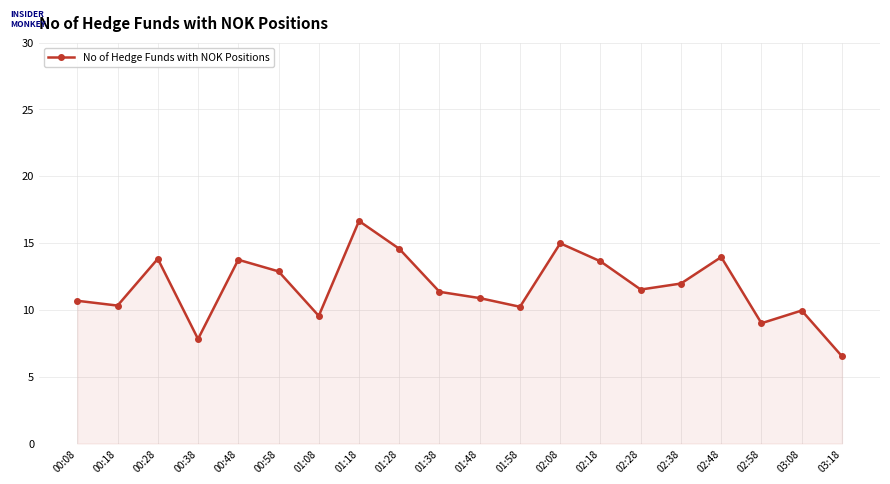

How many data points does each series have?

20